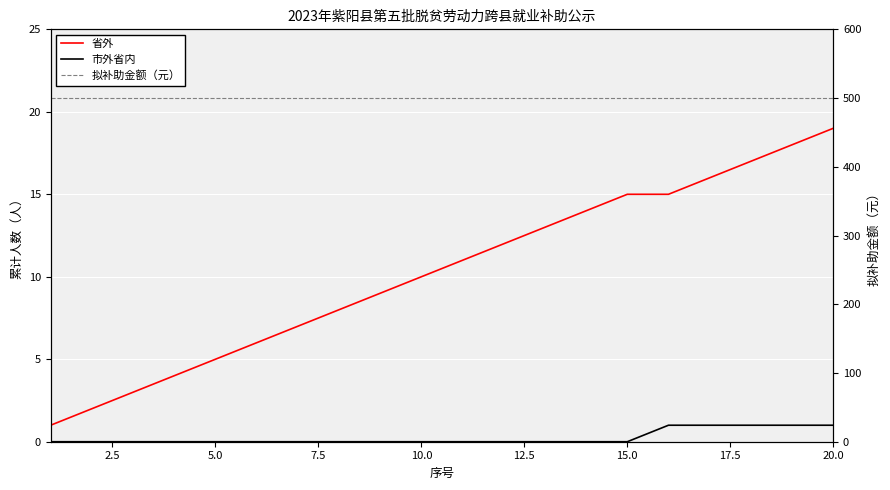

Rank the series by their maximum value, from highest to lowest.

拟补助金额（元）, 省外, 市外省内